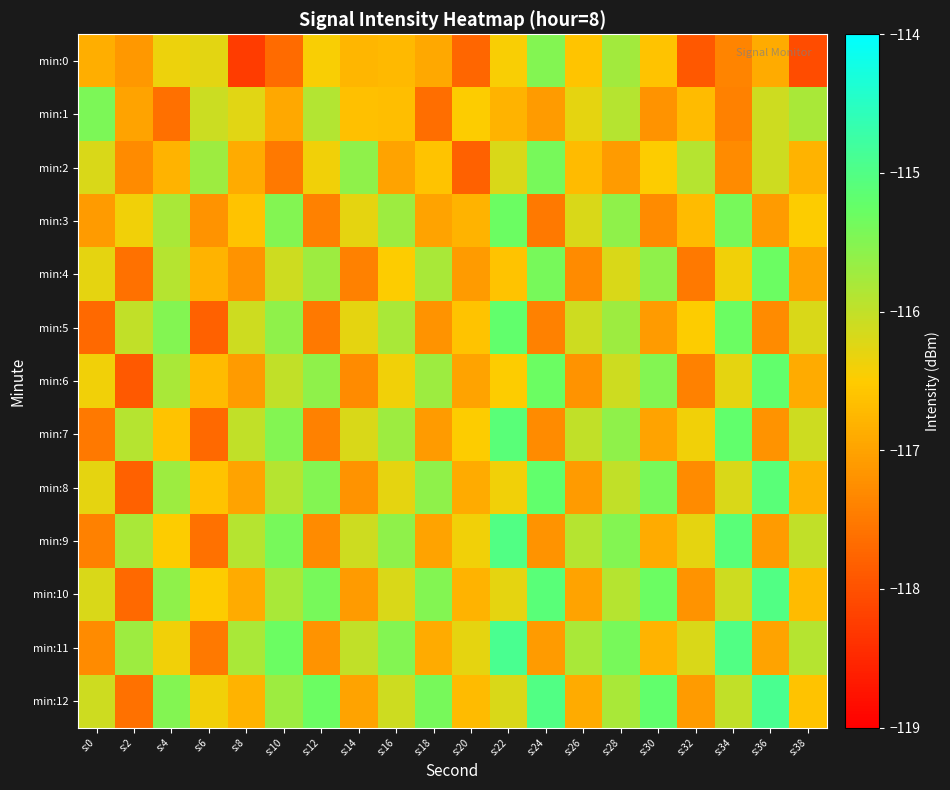

Which series has the widest spread of values?

min:0